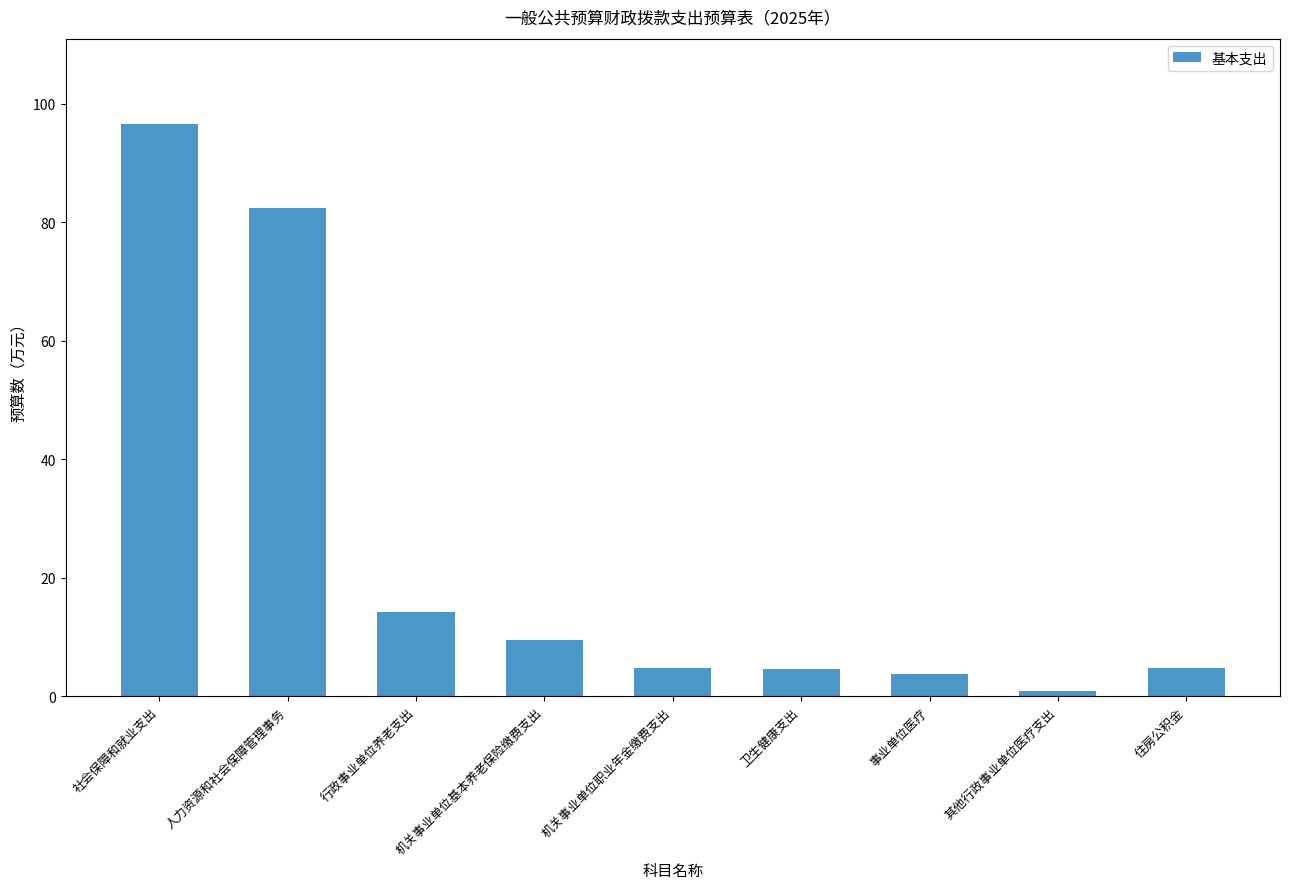

What is the difference between the maximum and second lowest values?

92.8